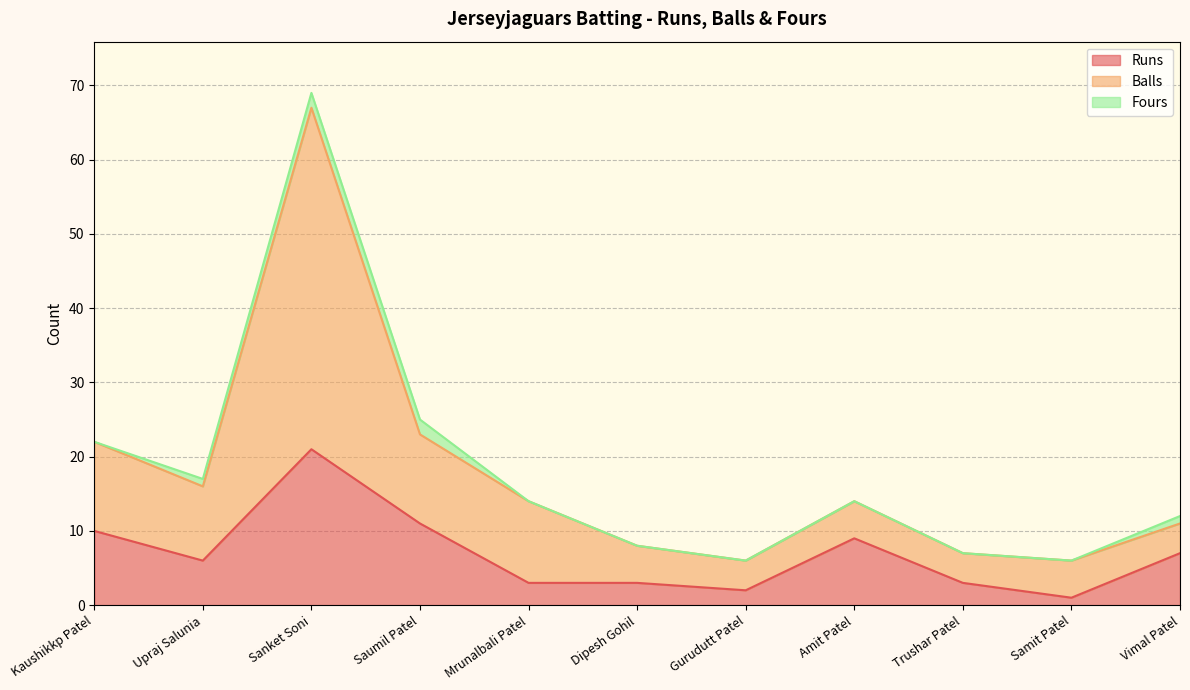

Which category has the highest value in the Runs series?

Sanket Soni